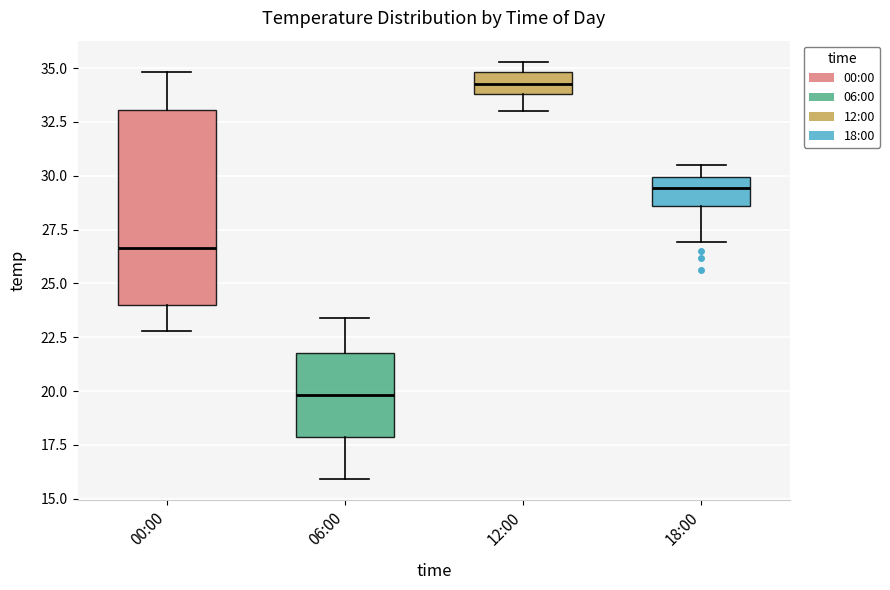

Reading left to right, transcribe this box plot: for each box, give where its median line is, the range the box spans, and where its two whiskers end, as read against the y-axis. The values are not printed on the chart, so give them approximately, as read against the axis.

00:00: median 26.5, box 24.0 to 33.0, whiskers 23.0 to 35.0
06:00: median 20.0, box 18.0 to 22.0, whiskers 16.0 to 23.5
12:00: median 34.5, box 34.0 to 35.0, whiskers 33.0 to 35.5
18:00: median 29.5, box 28.5 to 30.0, whiskers 27.0 to 30.5